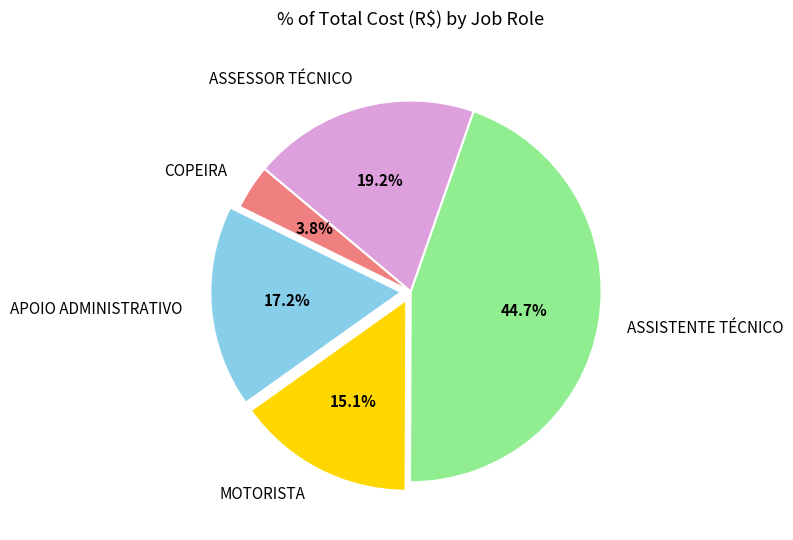

To the nearest percent, what is the combined percentage of COPEIRA and APOIO ADMINISTRATIVO?

21%